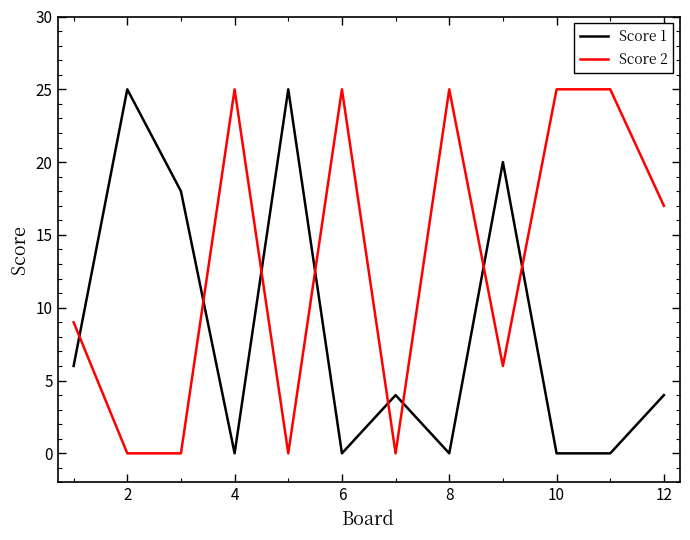

Which series has the largest total across all categories?

Score 2